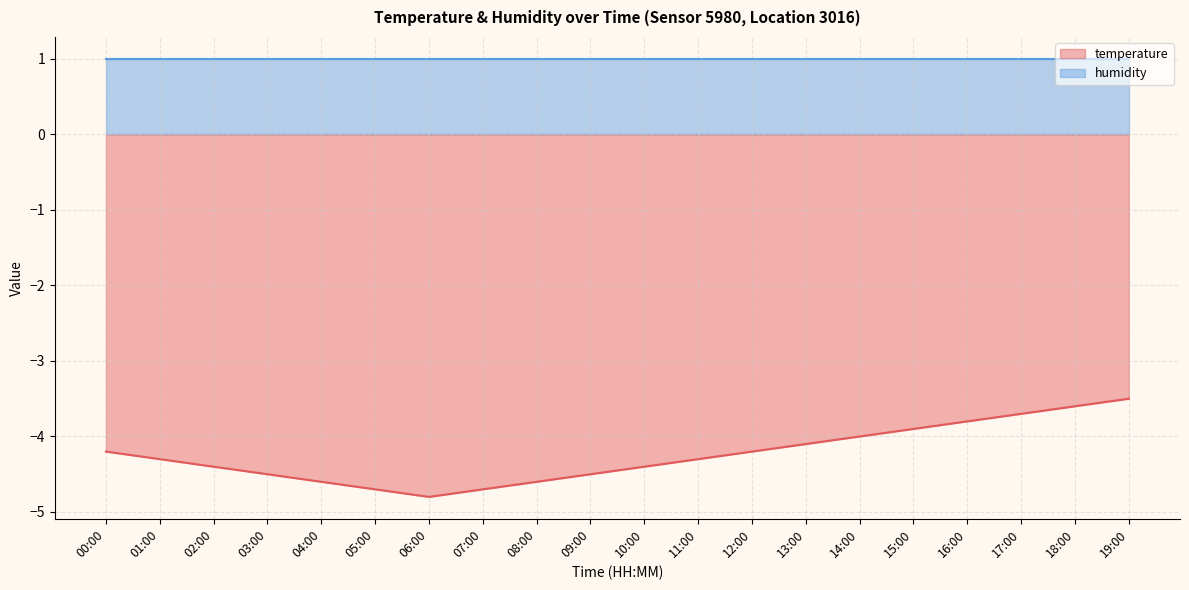

What is the difference between the second highest and minimum values?

1.2